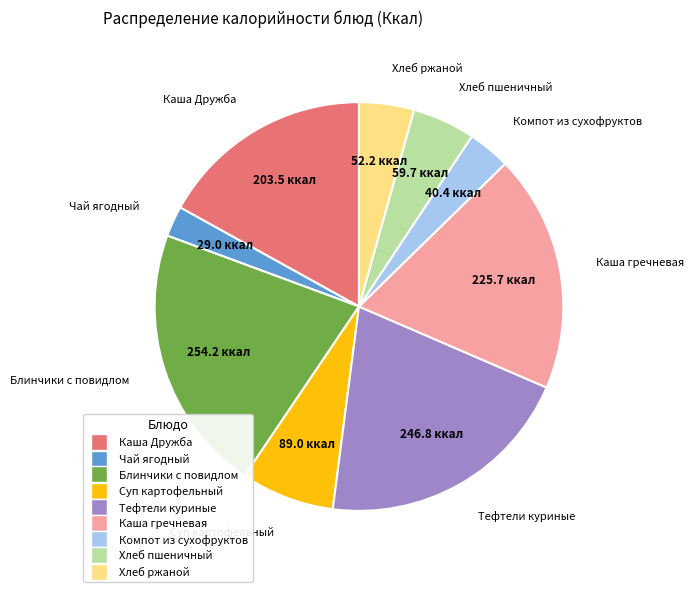

Approximately how many times larger is the value at Хлеб ржаной compared to Суп картофельный?

0.6